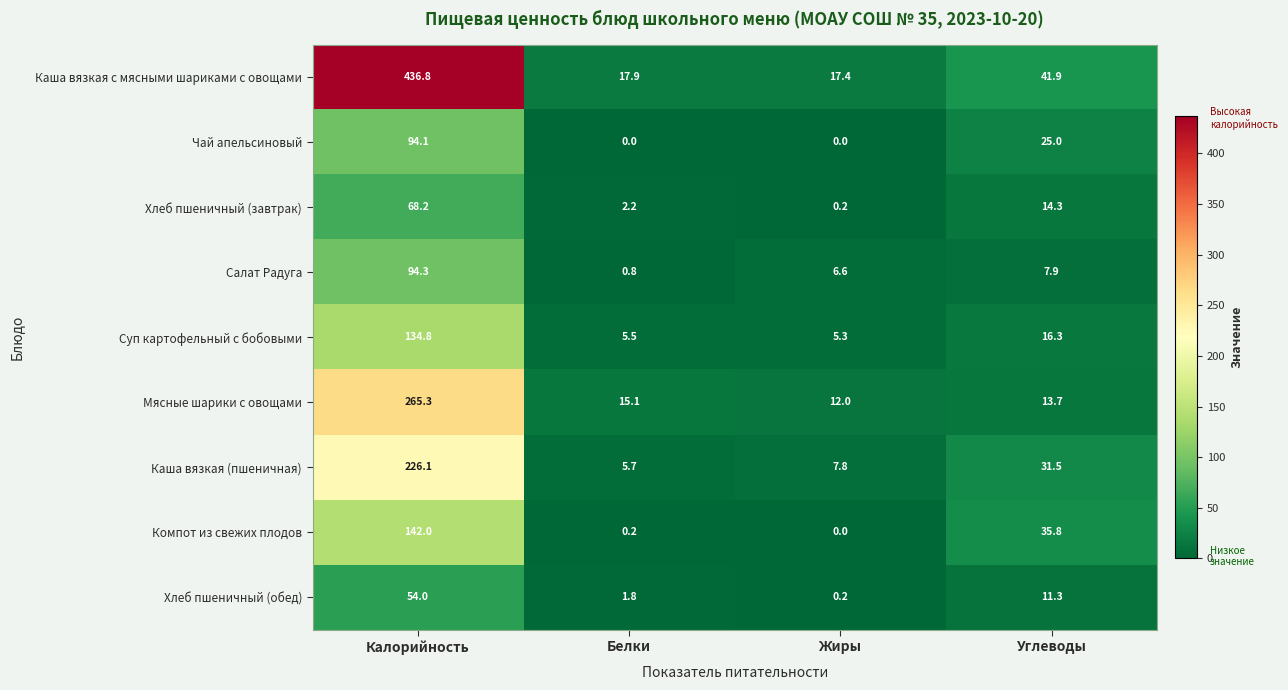

List the series in order of their peak value, highest first.

Каша вязкая с мясными шариками с овощами, Мясные шарики с овощами, Каша вязкая (пшеничная), Компот из свежих плодов, Суп картофельный с бобовыми, Салат Радуга, Чай апельсиновый, Хлеб пшеничный (завтрак), Хлеб пшеничный (обед)